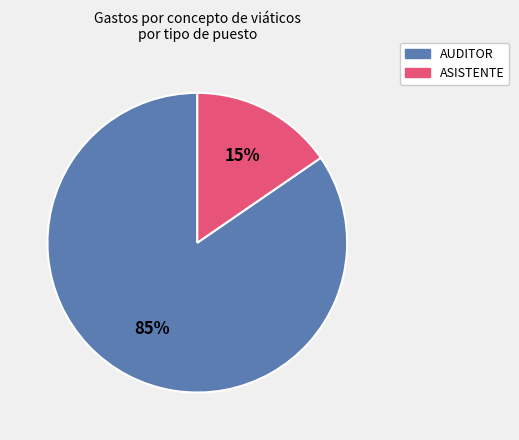

How many segments does this pie chart have?

2